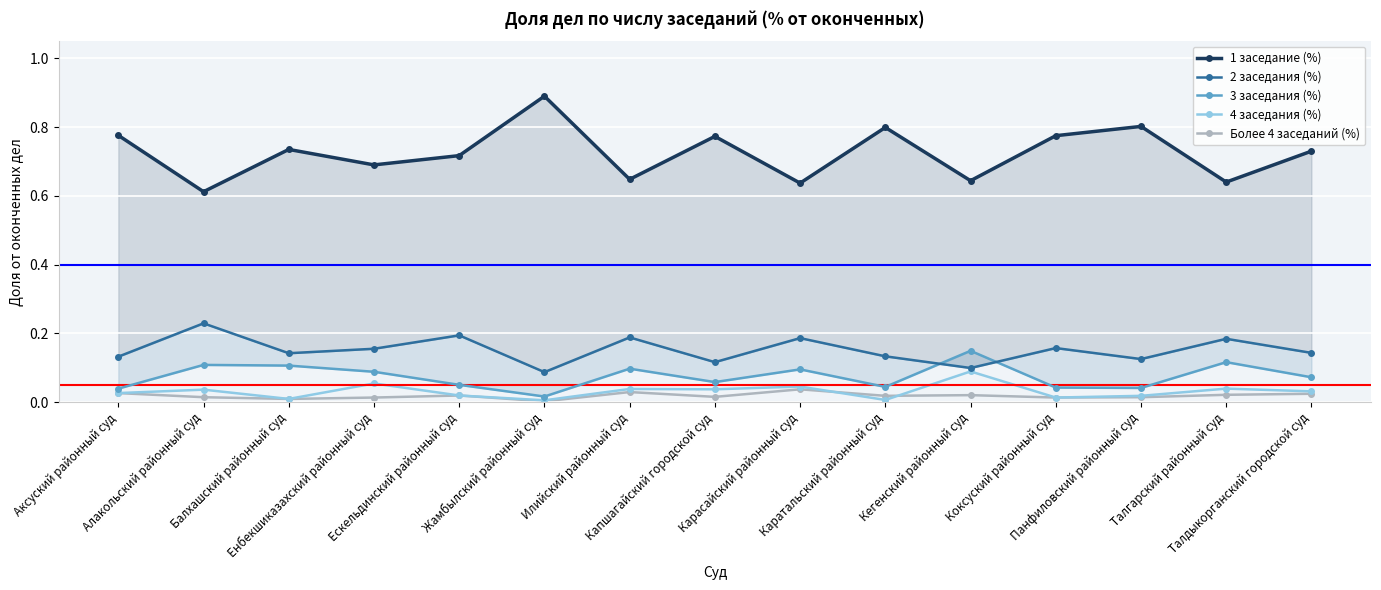

At which category does 3 заседания (%) reach its first local valley?

Жамбылский районный суд